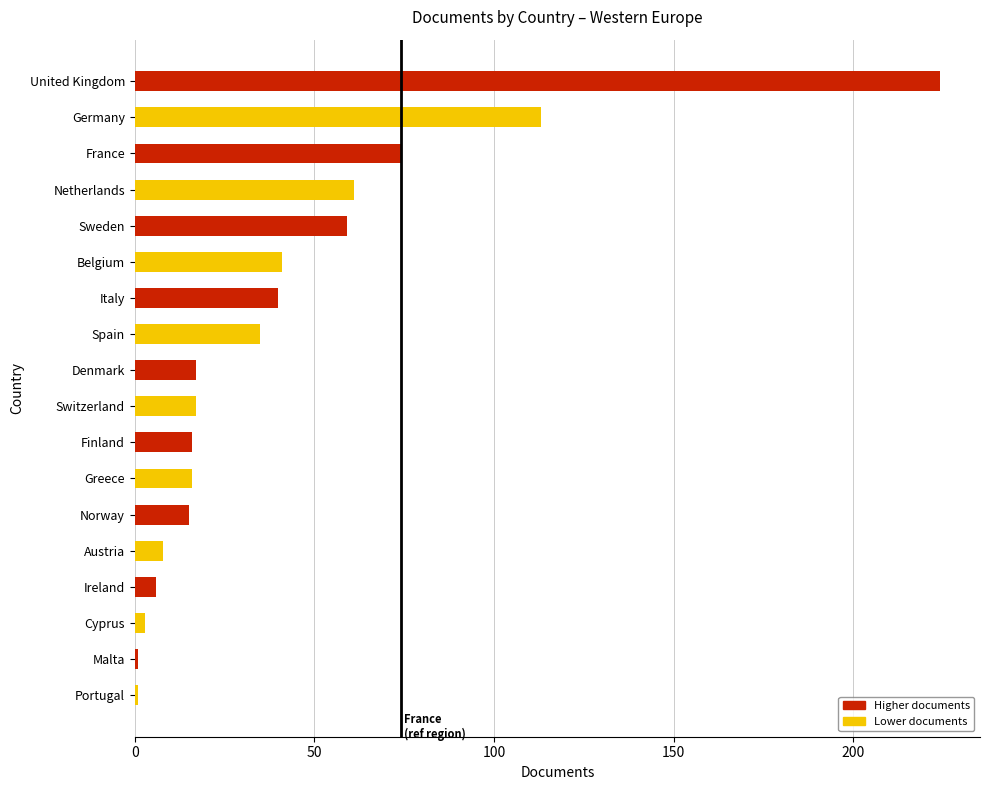

Approximately how many times larger is the value at Italy compared to Switzerland?

2.4